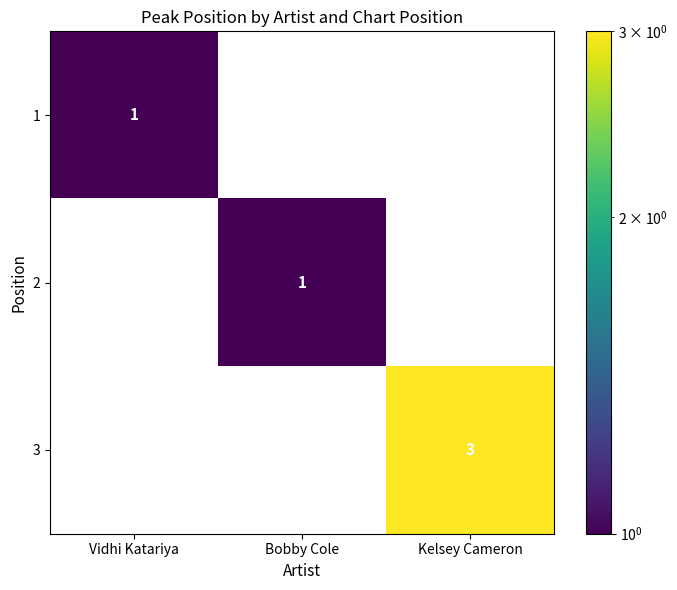

How many 1 values are between 0 and 1?

3